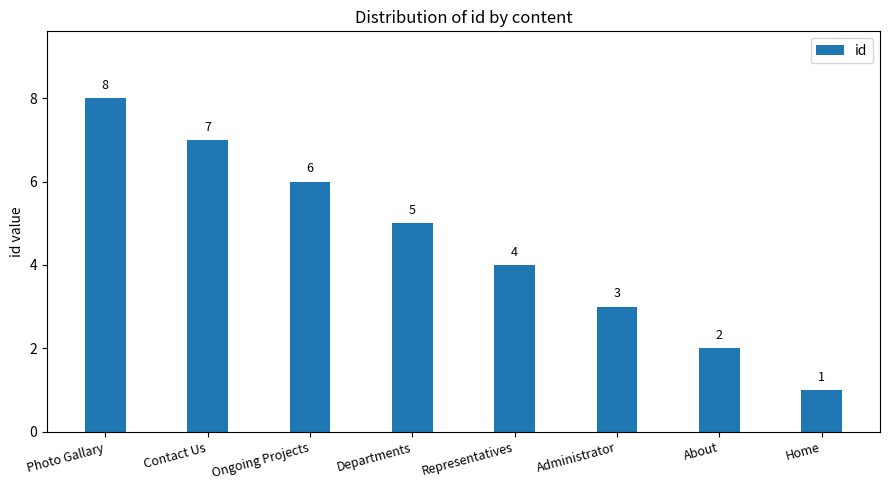

What is the sum of all values?

36